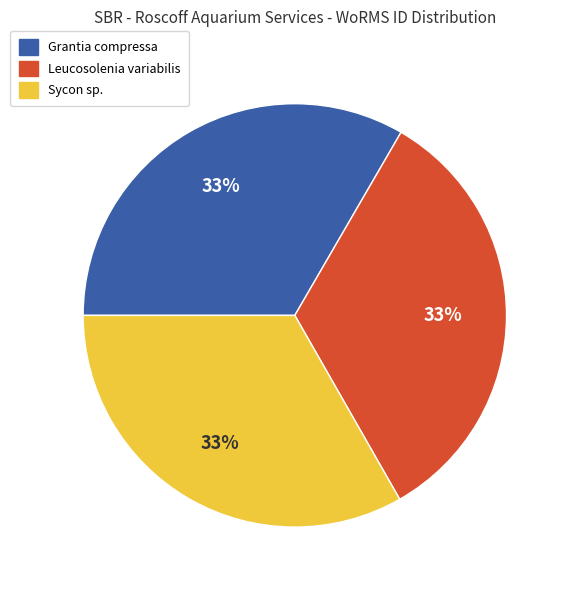

How many slices are in this pie chart?

3